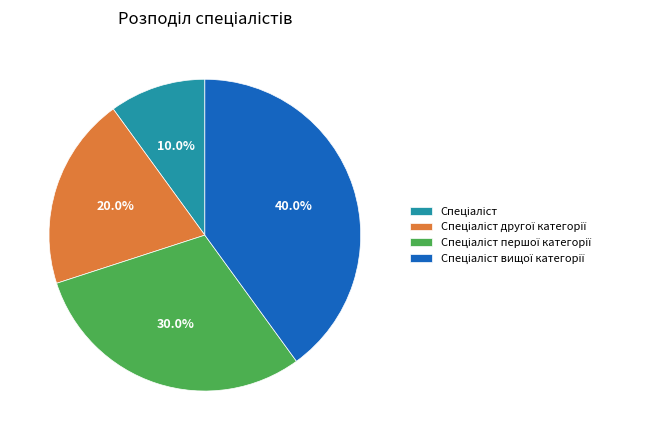

Is there a majority slice in this chart?

No